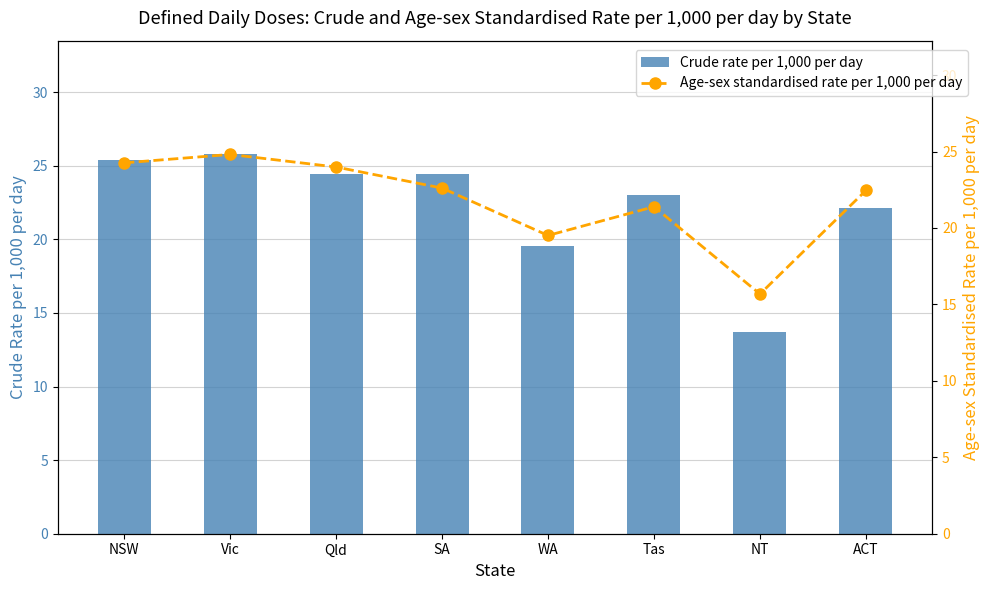

What is the value of the Age-sex standardised rate per 1,000 per day bar at the 1st from the left?

24.3